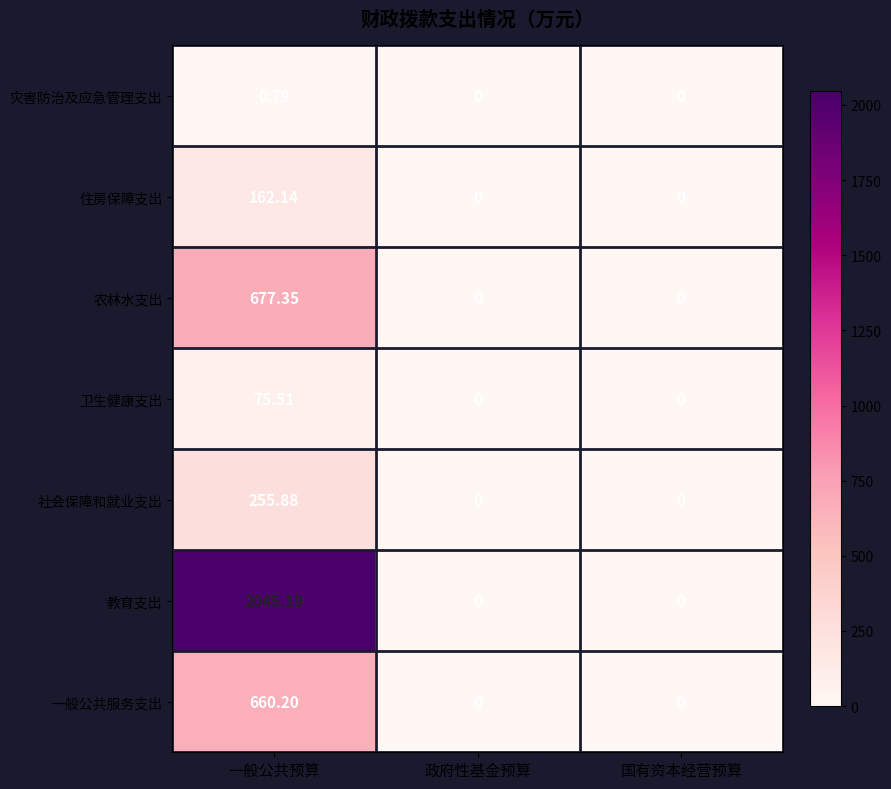

Which series has the widest spread of values?

教育支出